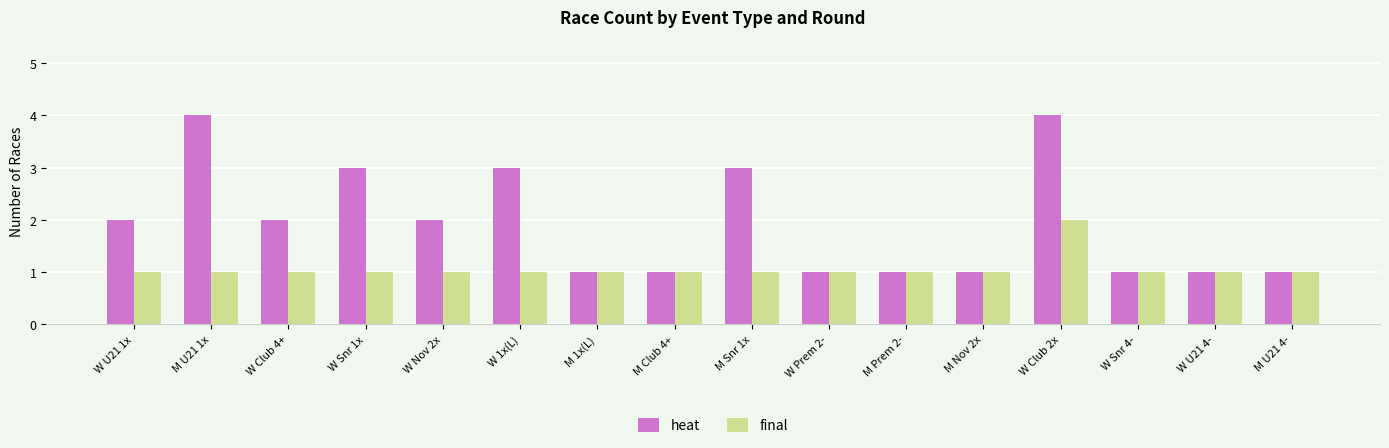

Count the heat values in the range 1 to 3.

14